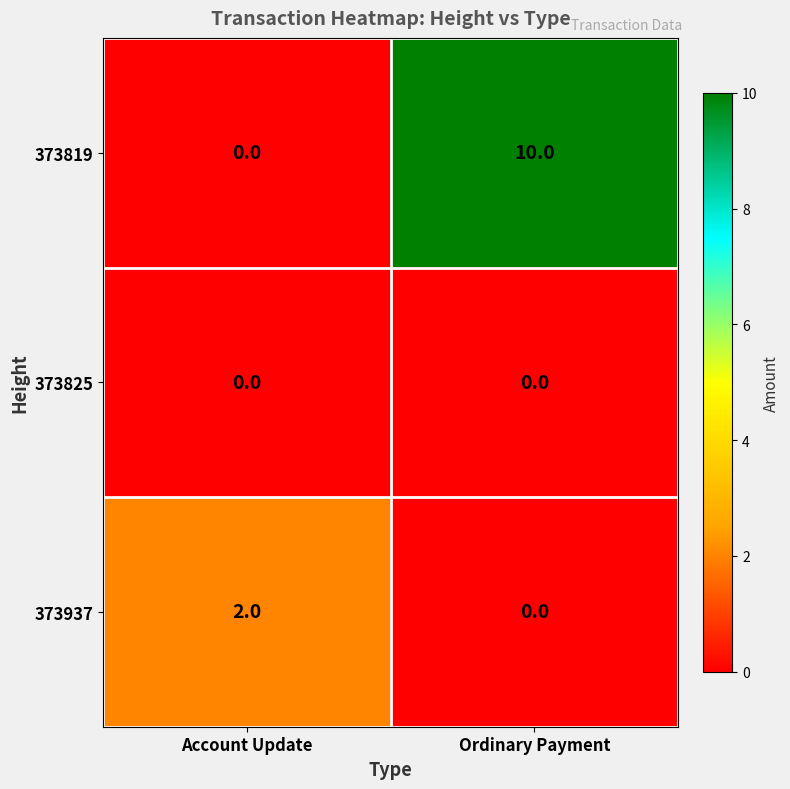

Reading right to left, extract all data points from this chart.

373819: Ordinary Payment=10	Account Update=0
373825: Ordinary Payment=0	Account Update=0
373937: Ordinary Payment=0	Account Update=2